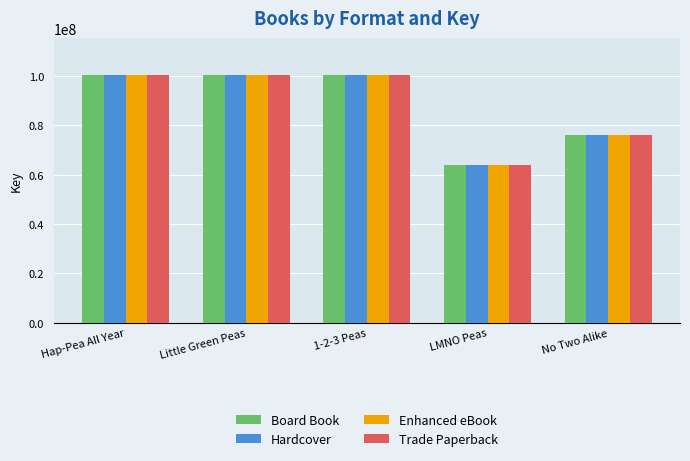

What is the label of the 2nd bar from the right?

LMNO Peas